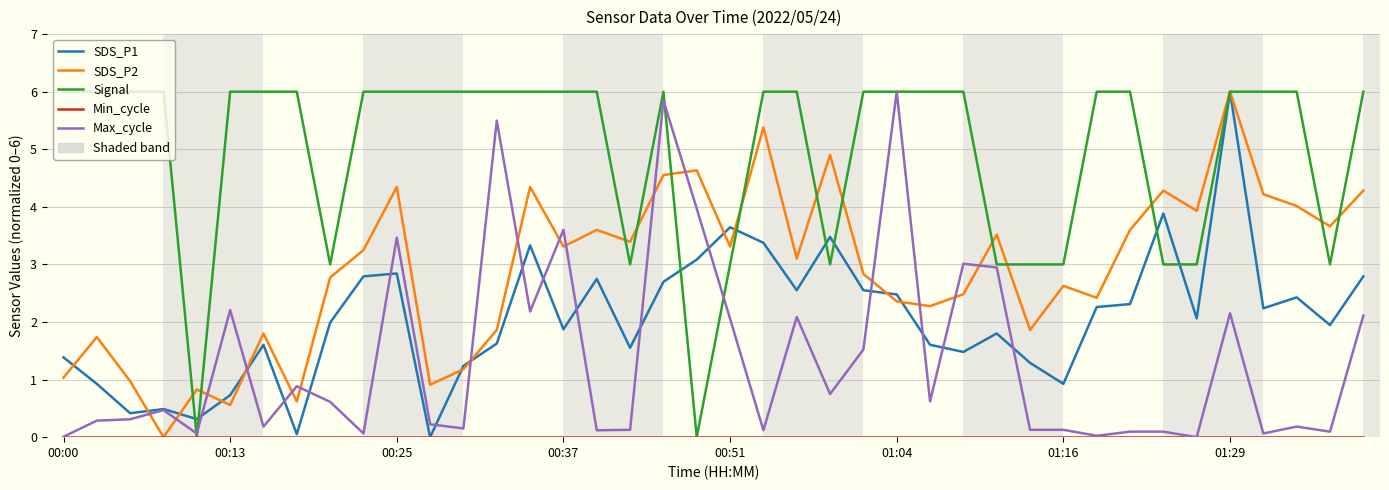

What is the maximum value for Signal?

6.0